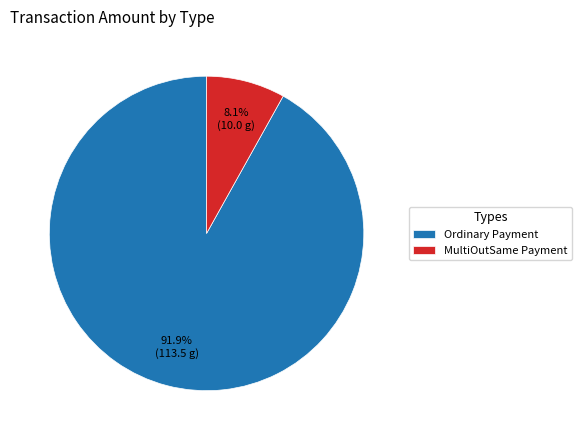

What is the ratio of the value at Ordinary Payment to the value at MultiOutSame Payment?

11.3